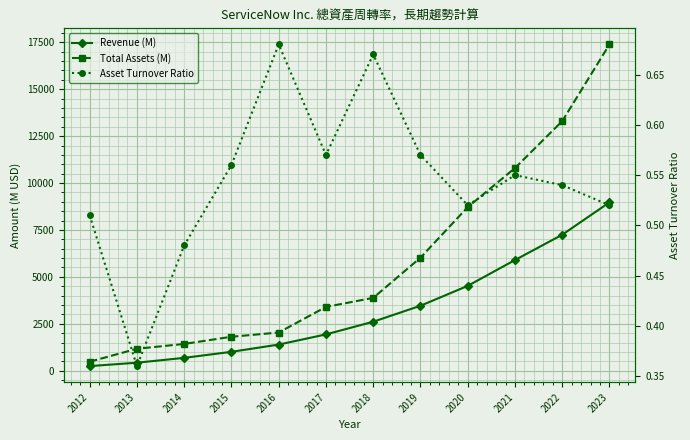

Which category has the lowest value across all series?

2013